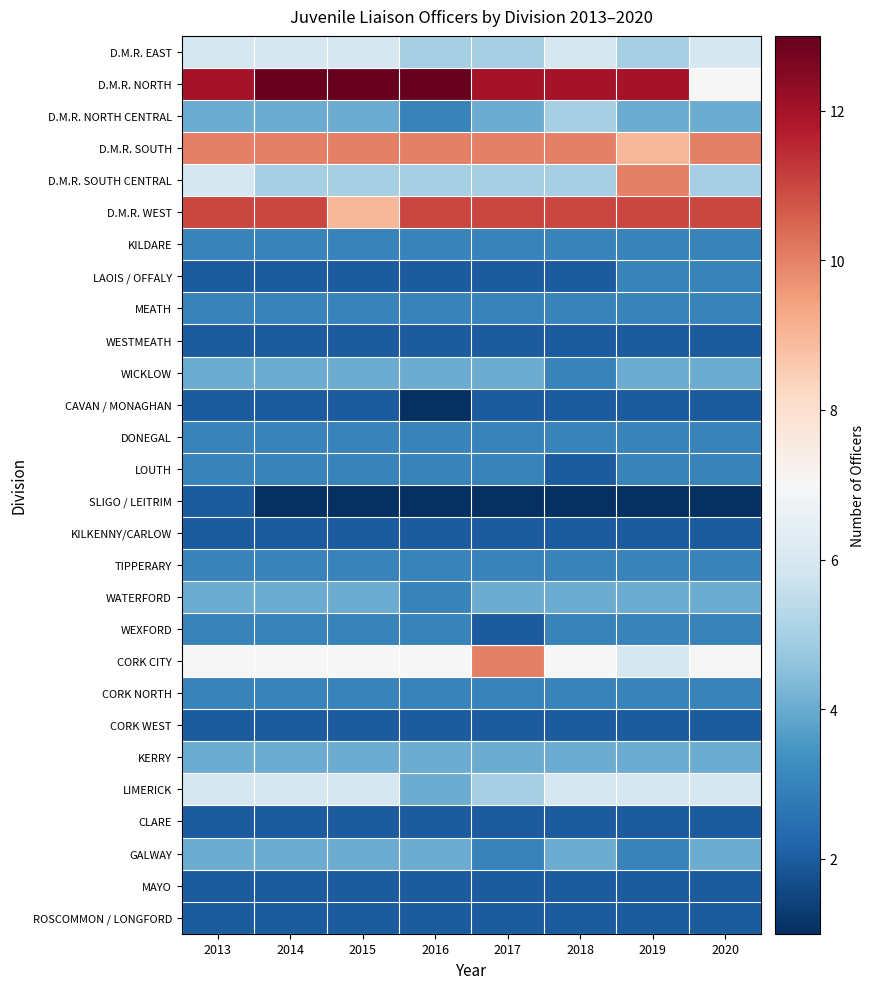

Count the number of categories in the chart.

8